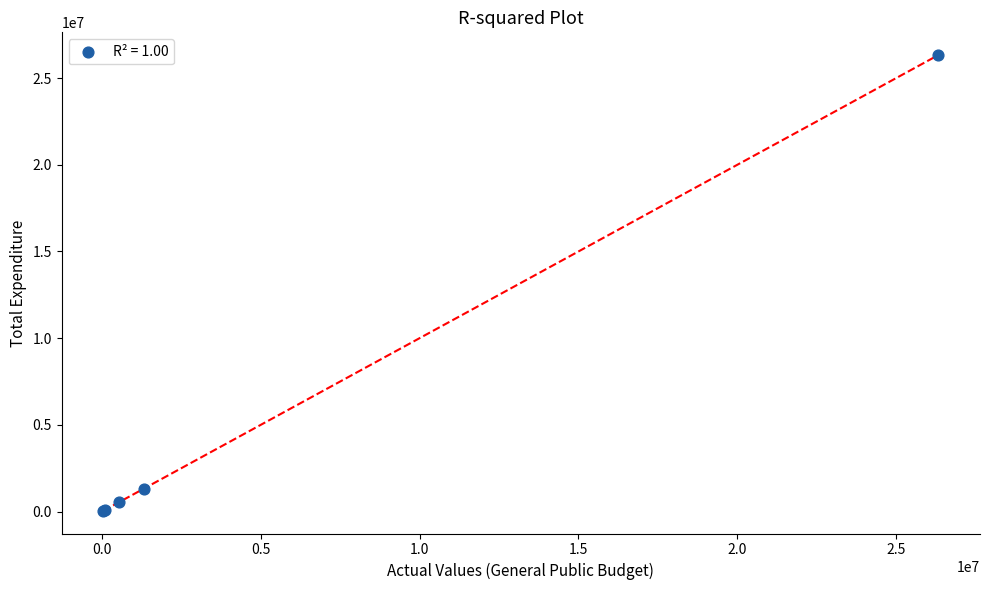

What Y value in the scatter plot is closest to 13187230?

1312566.4